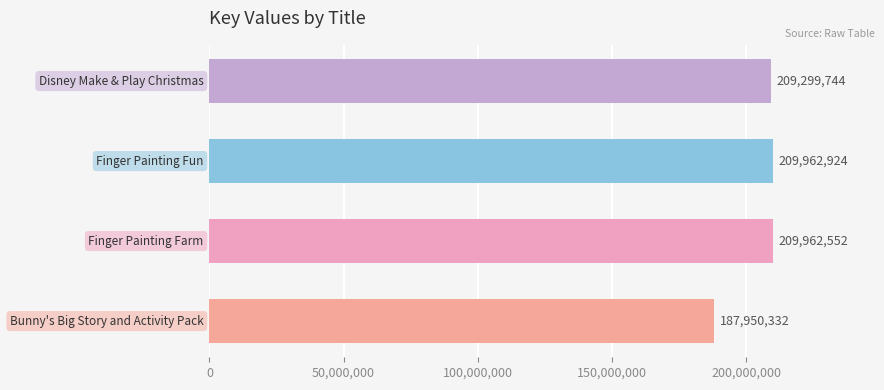

Count the number of categories in the chart.

4